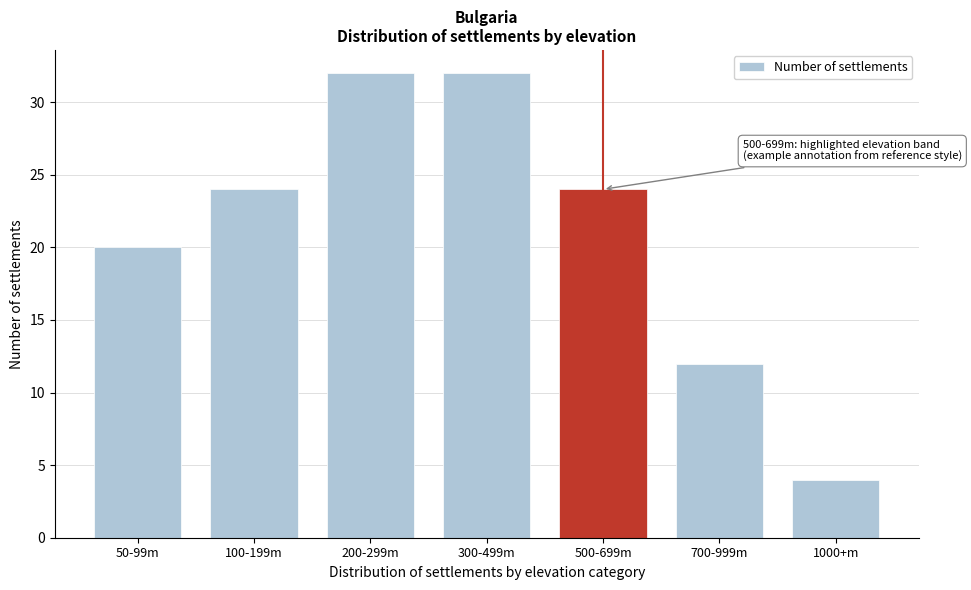

Reading right to left, list all the values displayed in this chart.

4	12	24	32	32	24	20